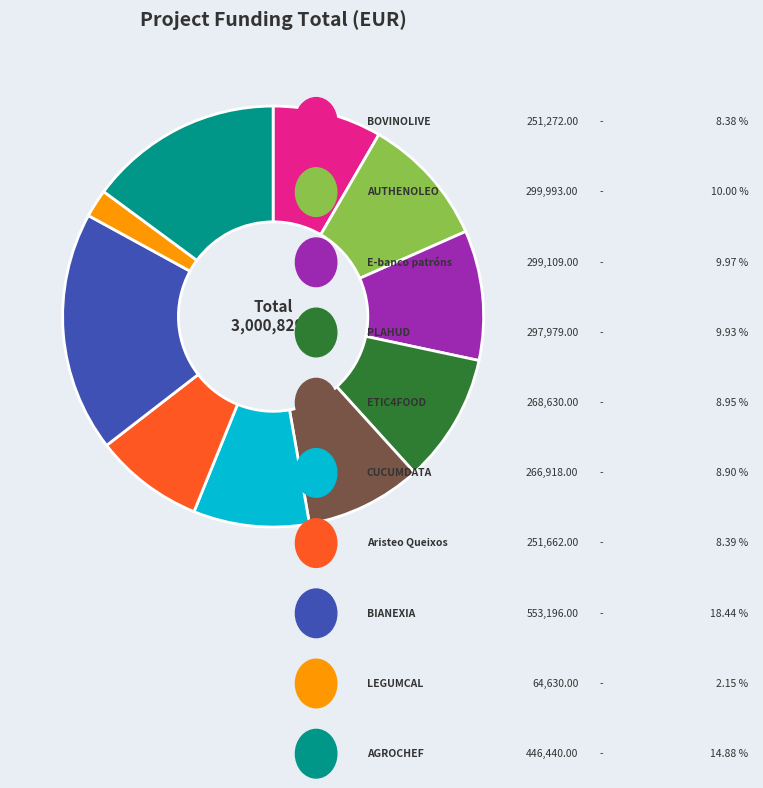

Does any single category account for the majority?

No